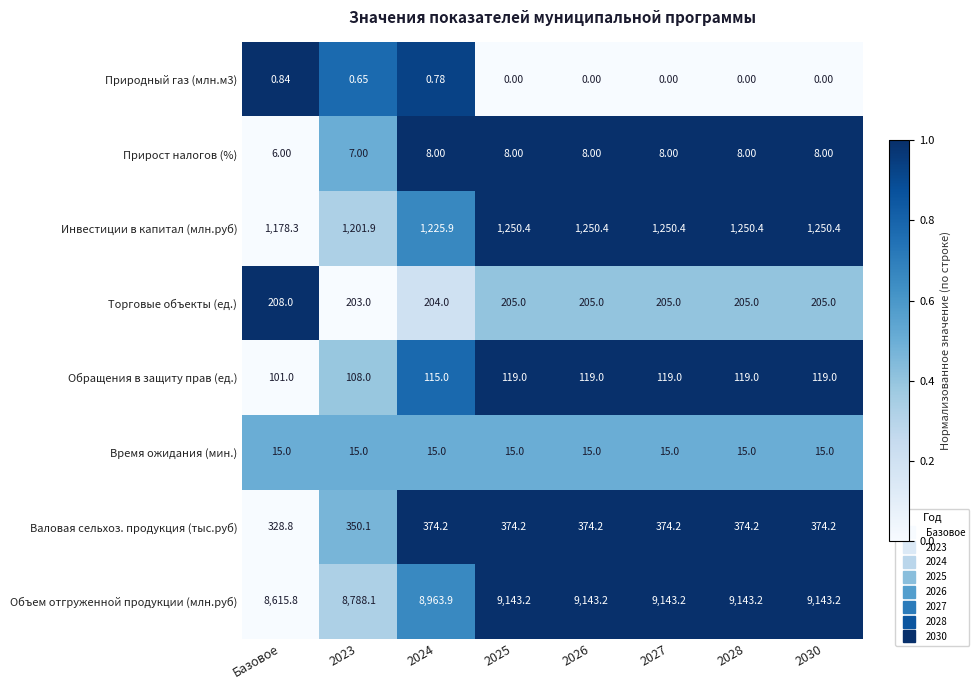

Which series has the widest spread of values?

Объем отгруженной продукции (млн.руб)